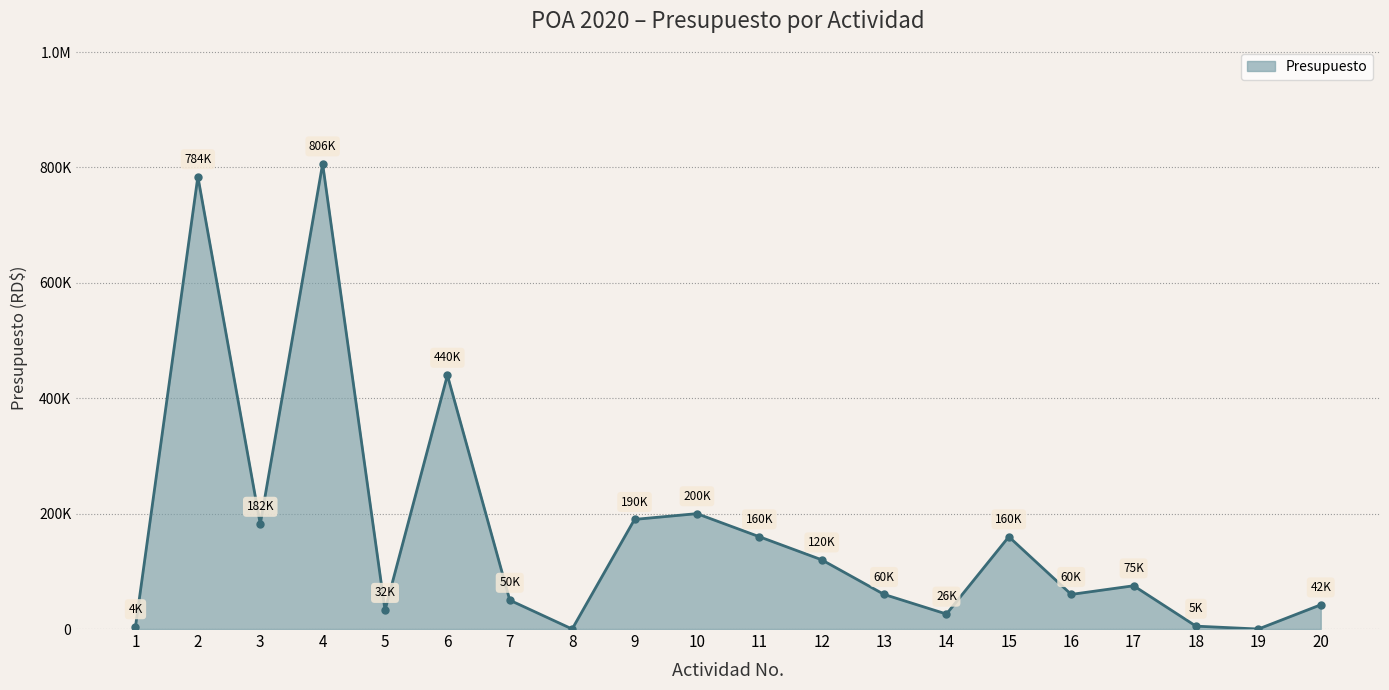

What is the maximum value shown in the chart?

806442.6